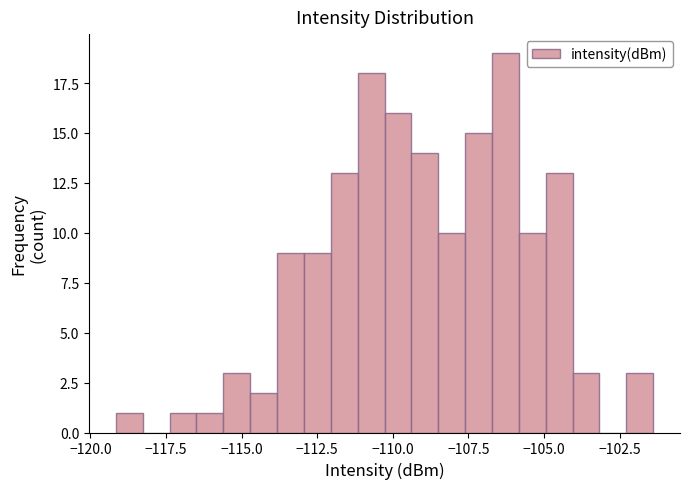

Read against the x-axis, roughly where is the centre of the tallest bar?

-106.5